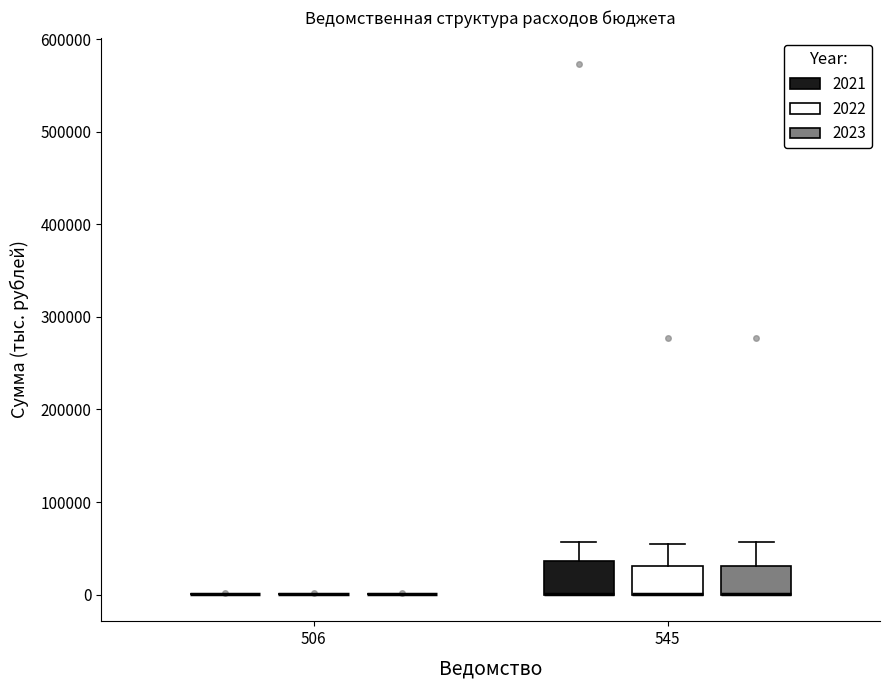

Reading left to right, transcribe this box plot: for each box, give where its median line is, the range the box spans, and where its two whiskers end, as read against the y-axis. The values are not printed on the chart, so give them approximately, as read against the axis.

506 (2021): box collapsed to a line at 0, whiskers 0 to 0
506 (2022): box collapsed to a line at 0, whiskers 0 to 0
506 (2023): box collapsed to a line at 0, whiskers 0 to 0
545 (2021): median 0 (drawn on the box's lower edge), box 0 to 40000, whiskers 0 to 60000
545 (2022): median 0 (drawn on the box's lower edge), box 0 to 30000, whiskers 0 to 50000
545 (2023): median 0 (drawn on the box's lower edge), box 0 to 30000, whiskers 0 to 60000